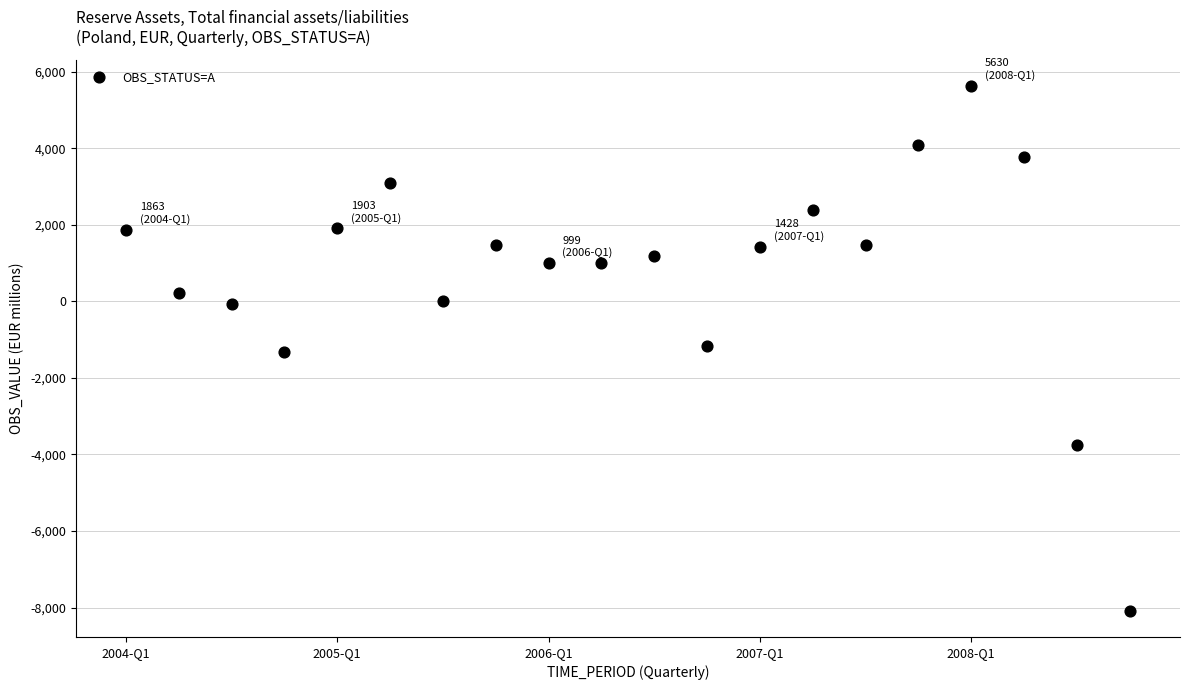

What is the range of Y values (max minus min)?

13712.5